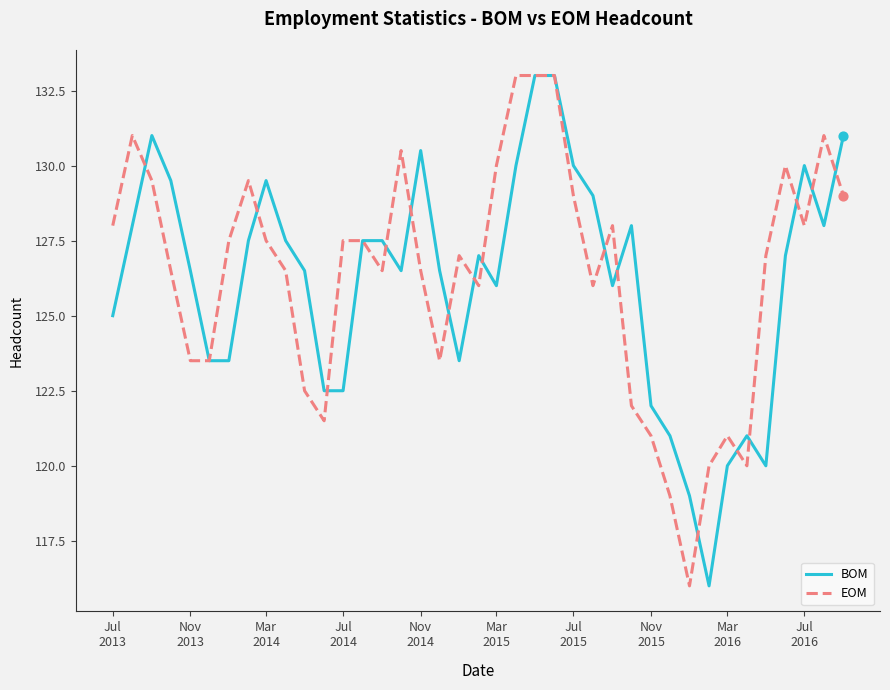

What is the maximum value for EOM?

133.0